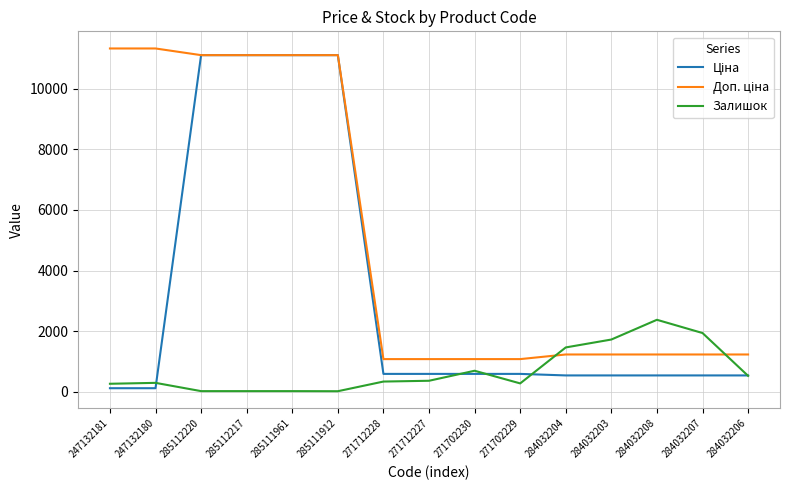

The value of Залишок at 284032203 is 2985.9. True or false?

False